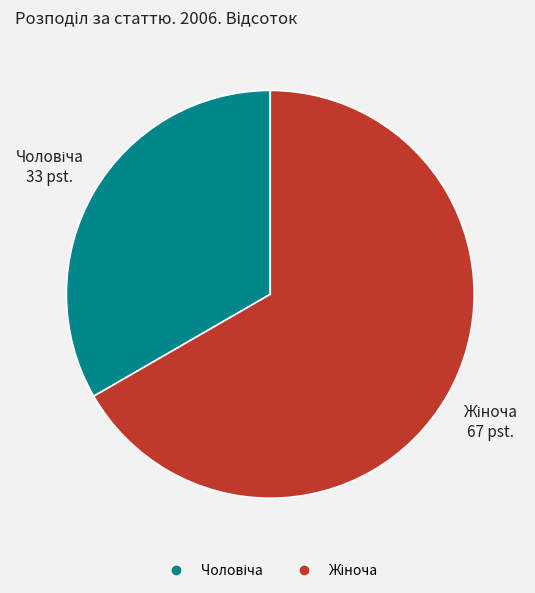

Is there a majority slice in this chart?

Yes